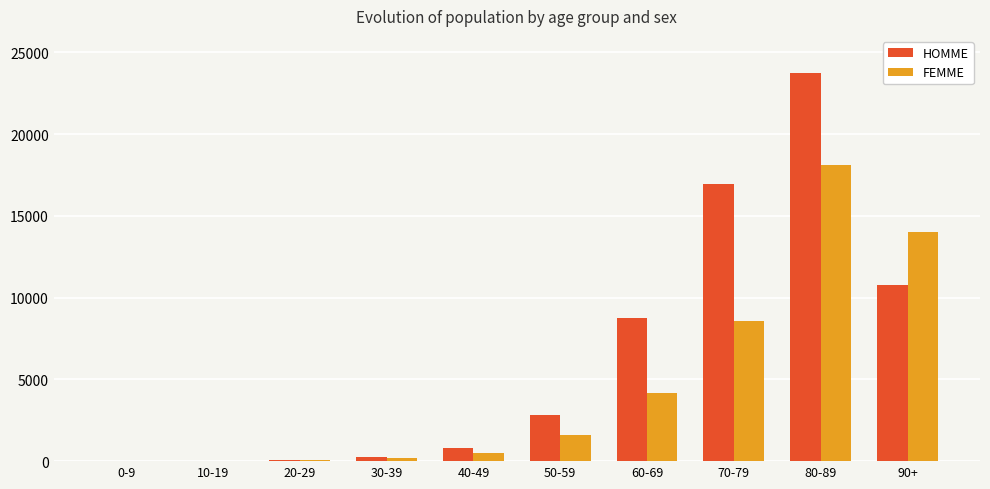

What is the sum of all FEMME values?

47275